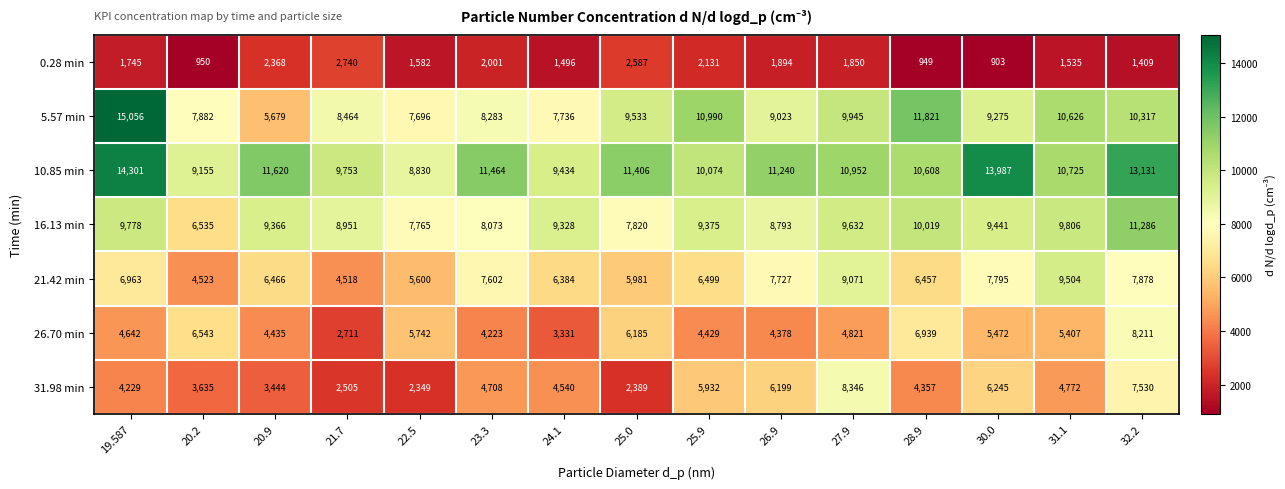

What is the total value across all series at 27.9?

54617